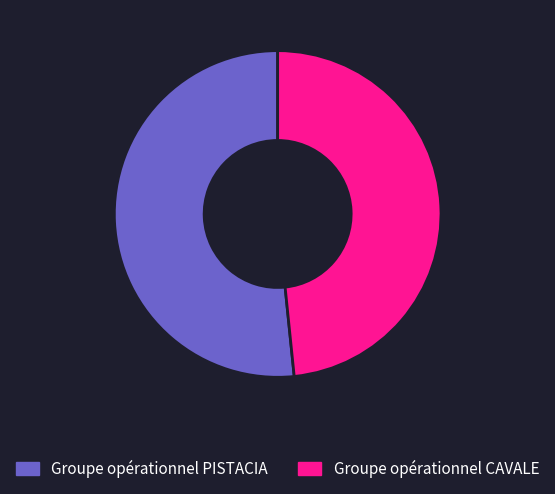

Between Groupe opérationnel PISTACIA and Groupe opérationnel CAVALE, which is larger?

Groupe opérationnel PISTACIA